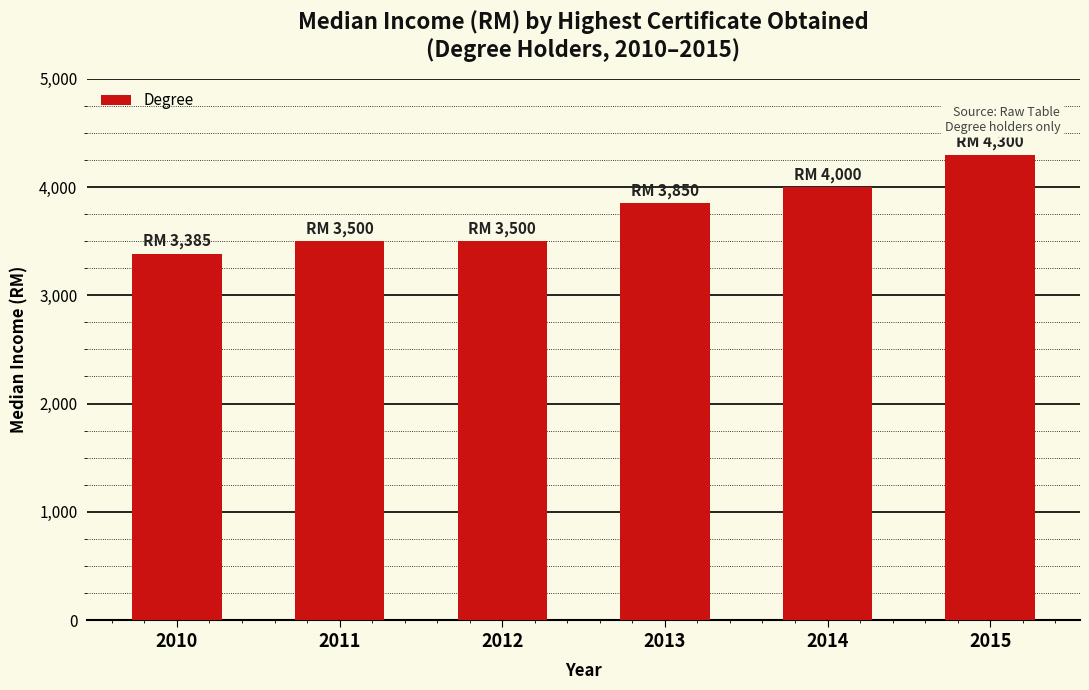

How many values are between 3500 and 4000?

4